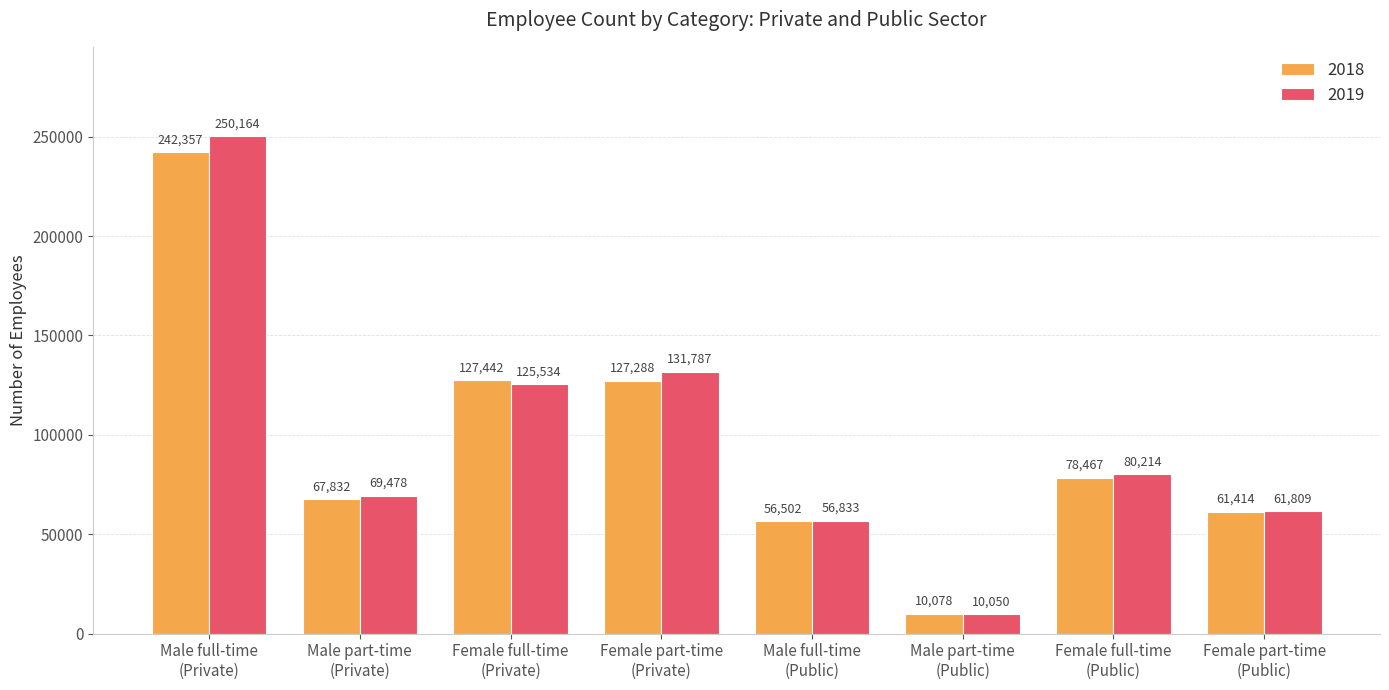

Is it true that 2018 equals 242357 at Male full-time
(Private)?

True